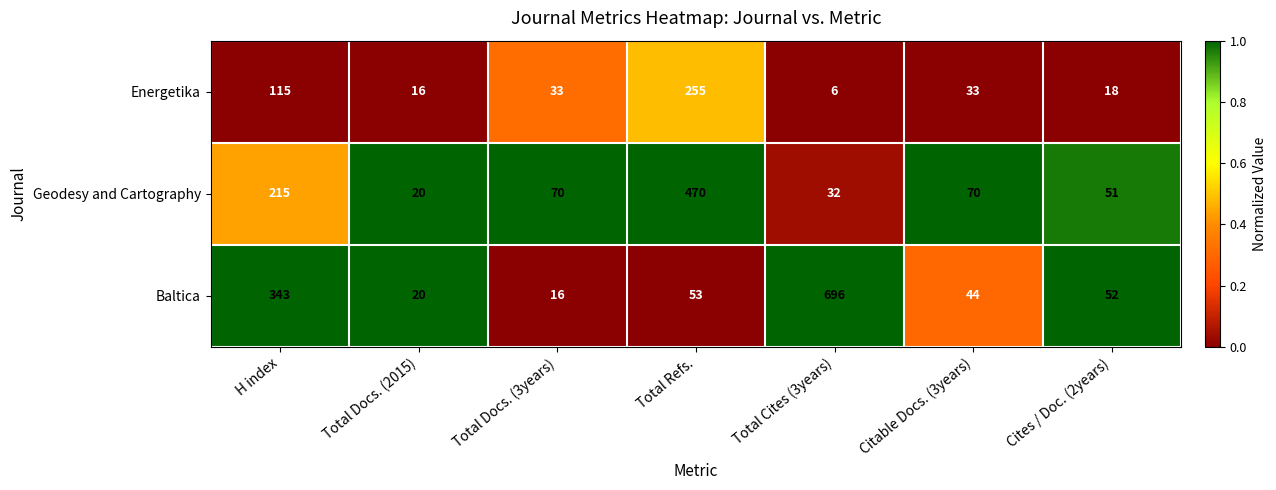

The value of Geodesy and Cartography at Total Refs. is 470. True or false?

True